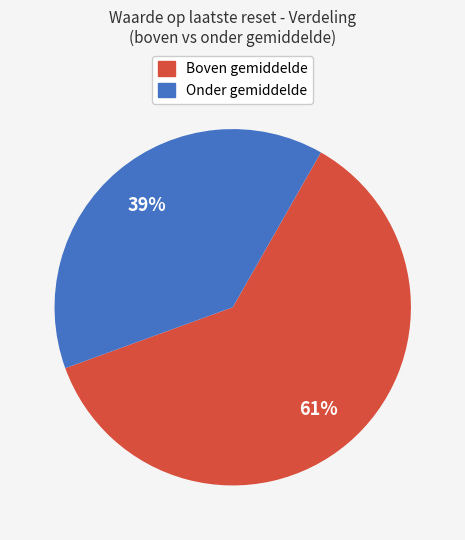

To the nearest percent, what is the difference between the largest and smallest slice percentages?

22%